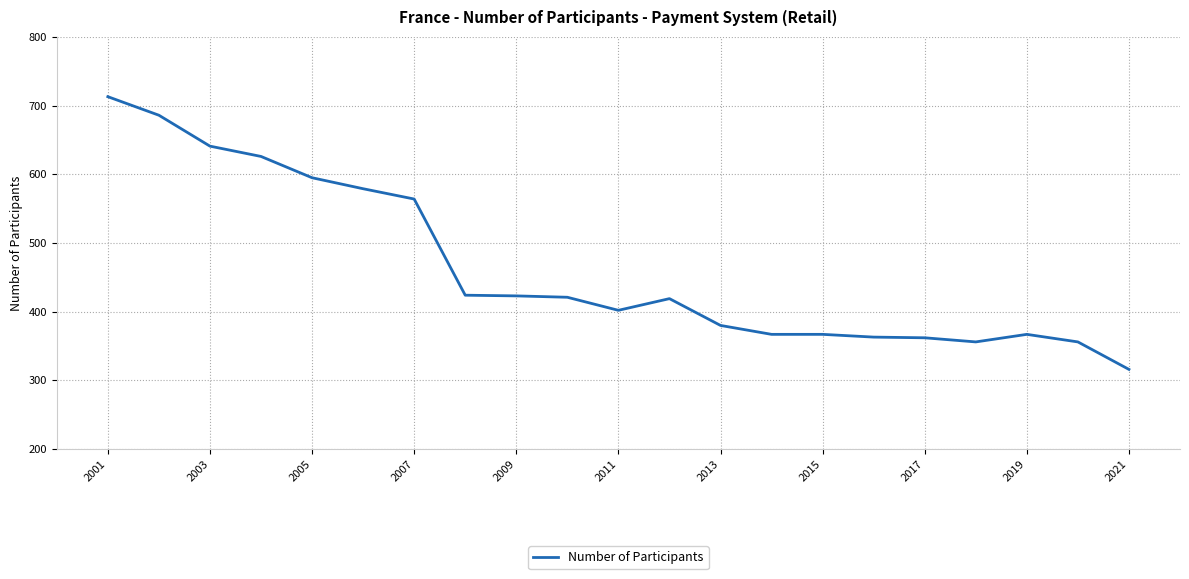

How many categories are shown in the chart?

21